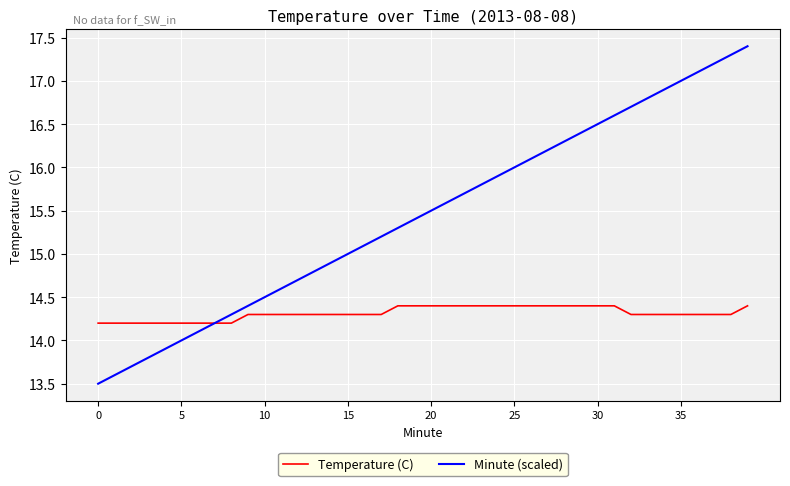

Which series has the largest total across all categories?

Minute (scaled)